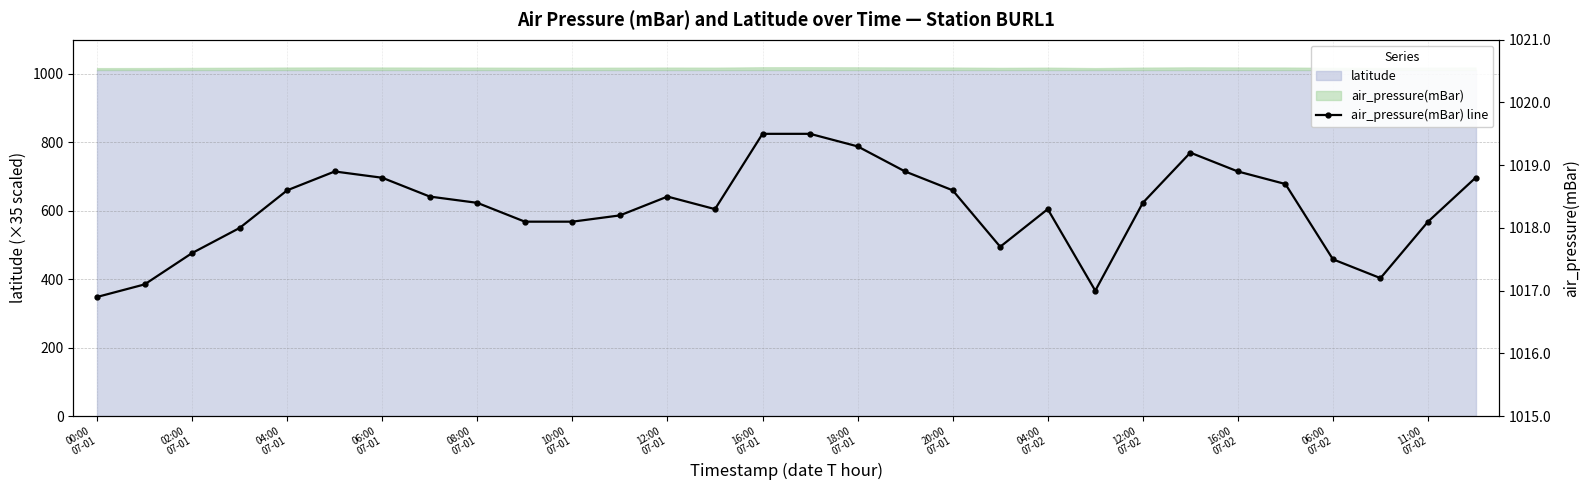

How many interior local peaks (higher than both neighbors) does the data have?

4